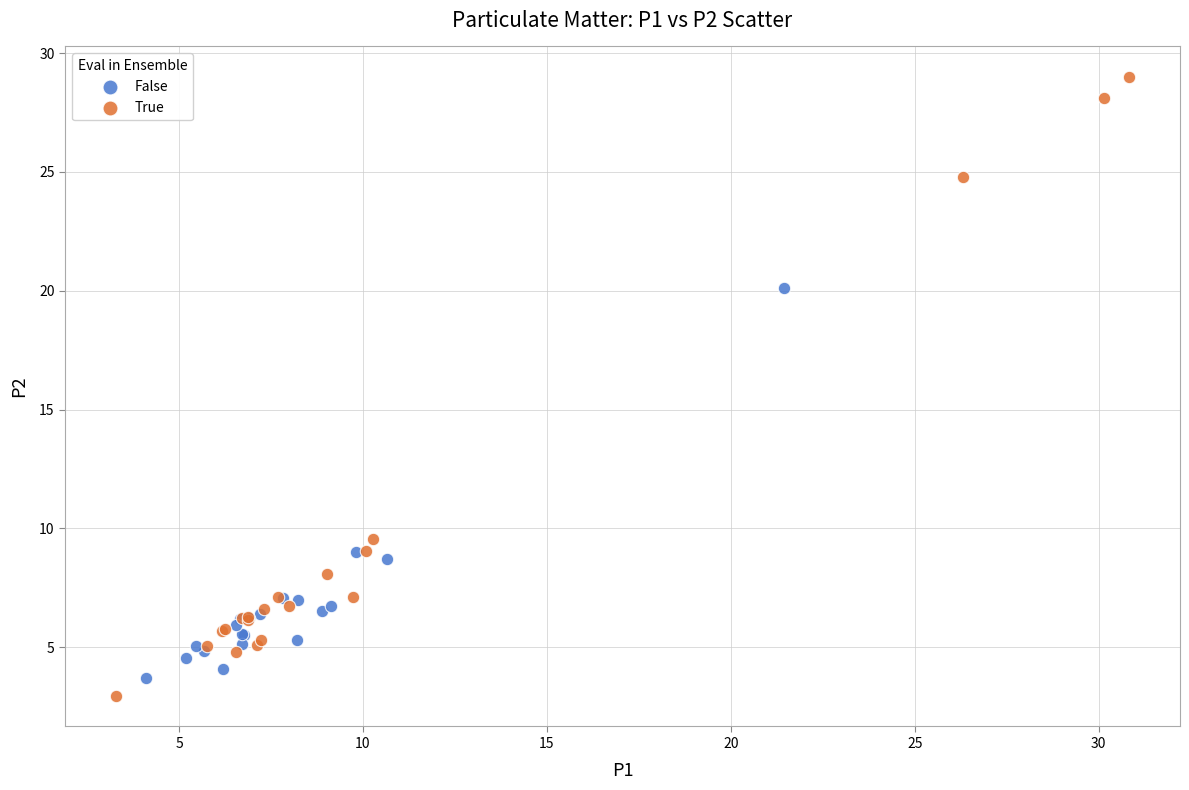

Which series reaches the maximum Y coordinate?

True